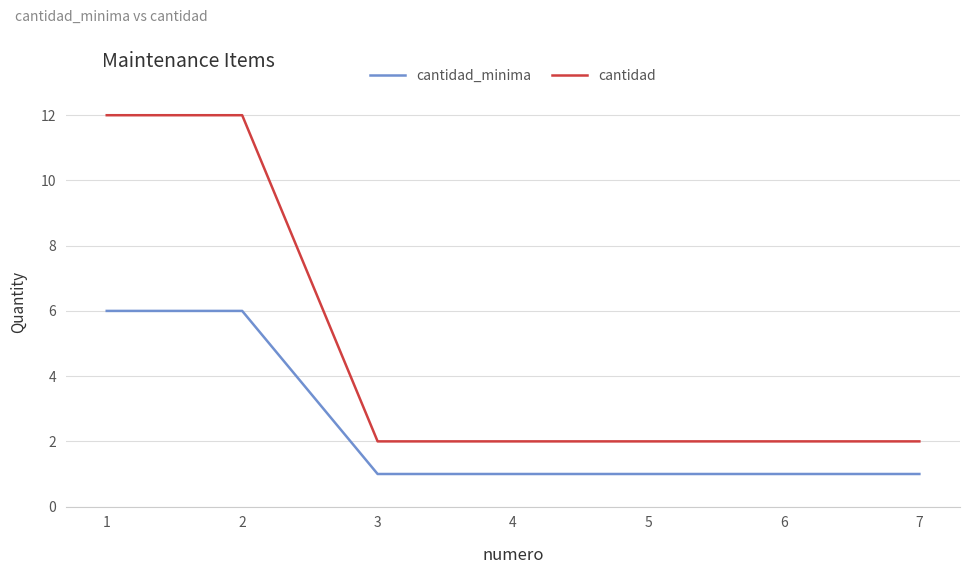

The cantidad_minima series shows 1 at 4. True or false?

True